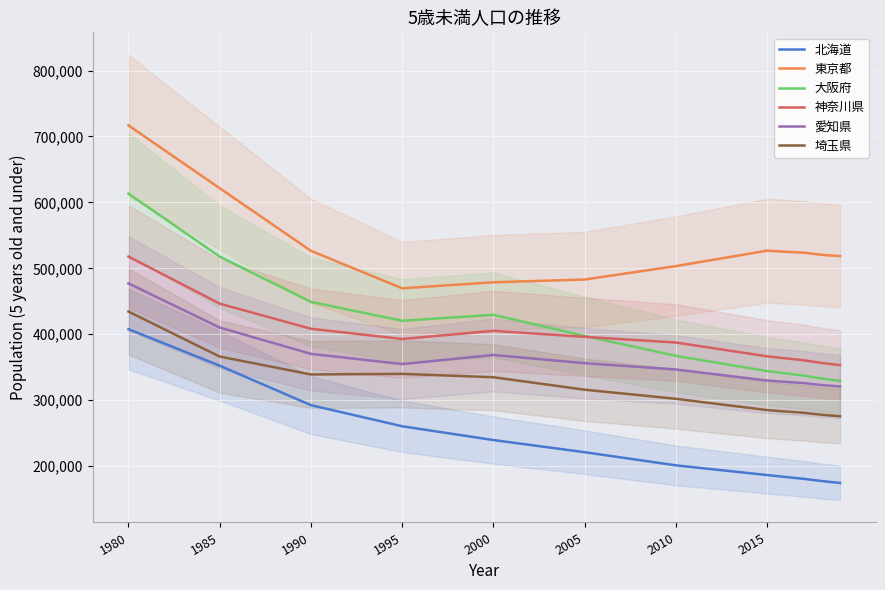

What is the lowest value of the 東京都 series?

469600